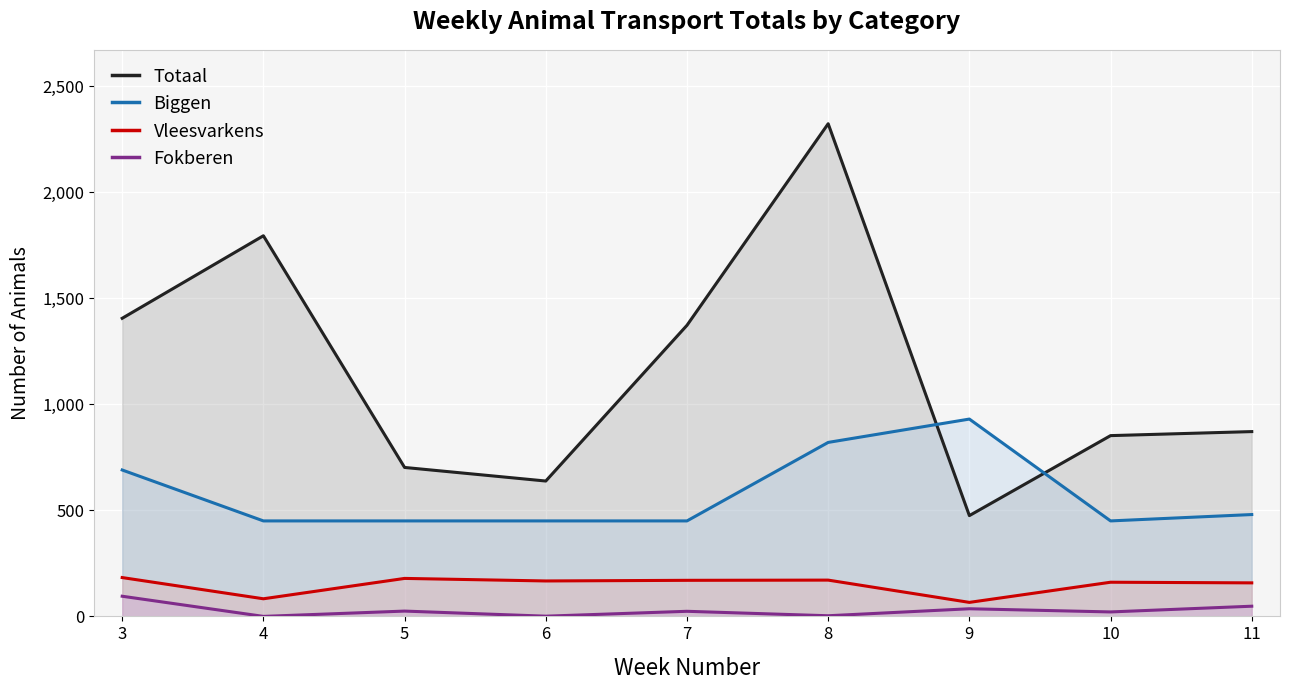

True or false: Totaal and Vleesvarkens intersect in this chart.

False